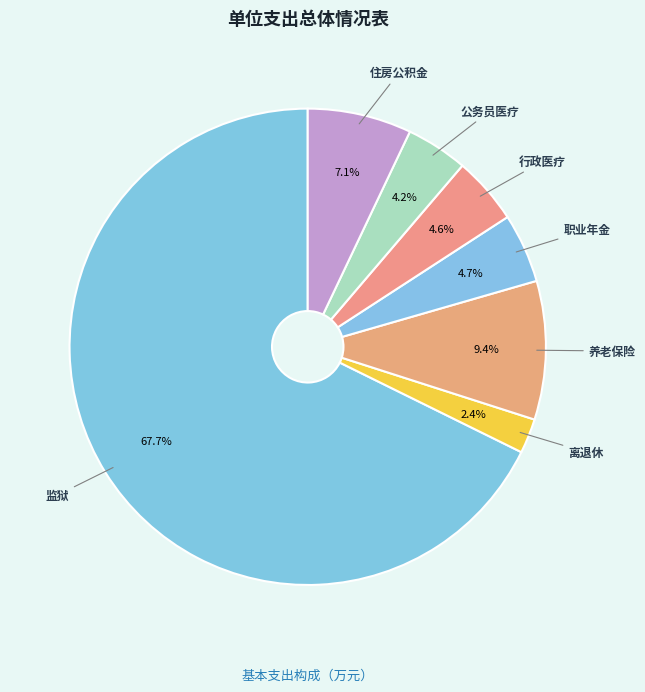

Is there any slice that represents more than half of the pie?

Yes